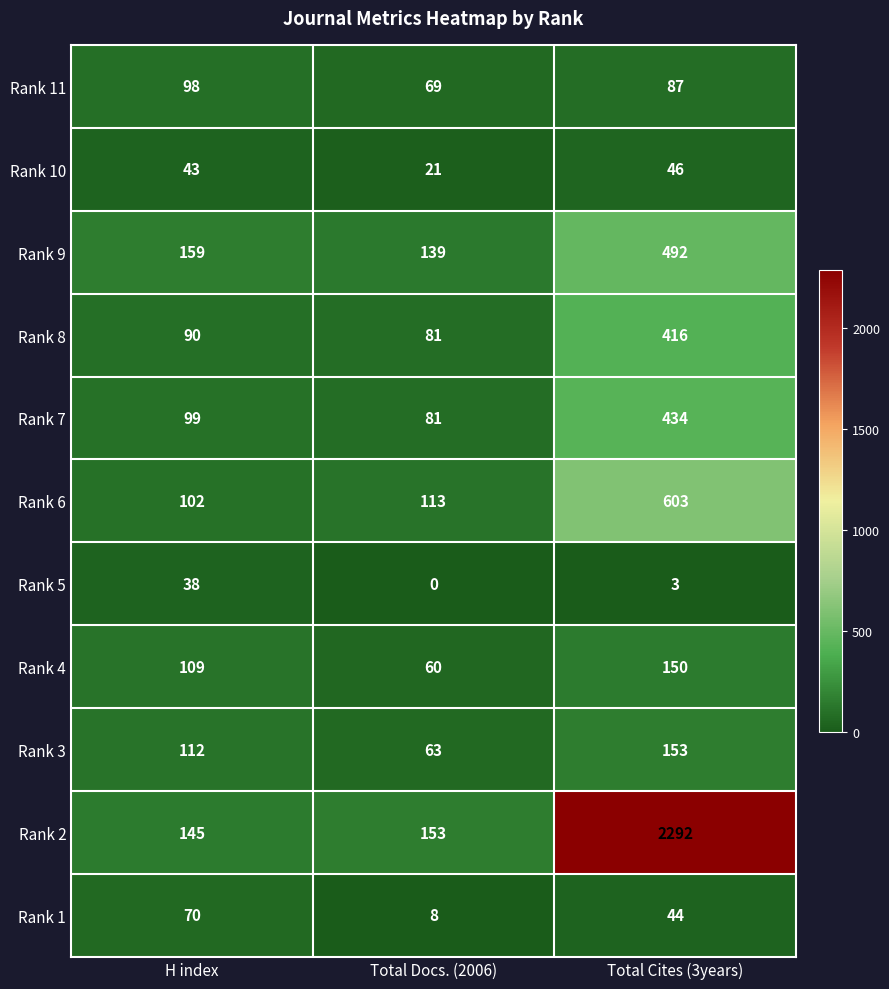

Between Total Docs. (2006) and Total Cites (3years), which series saw the biggest shift?

Rank 2